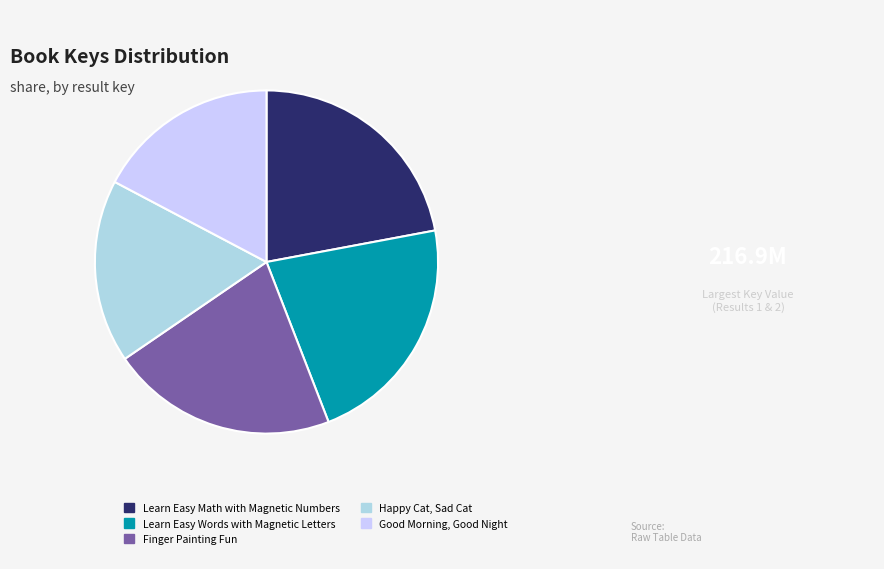

Approximately how many times larger is the value at Learn Easy Math with Magnetic Numbers compared to Finger Painting Fun?

1.0